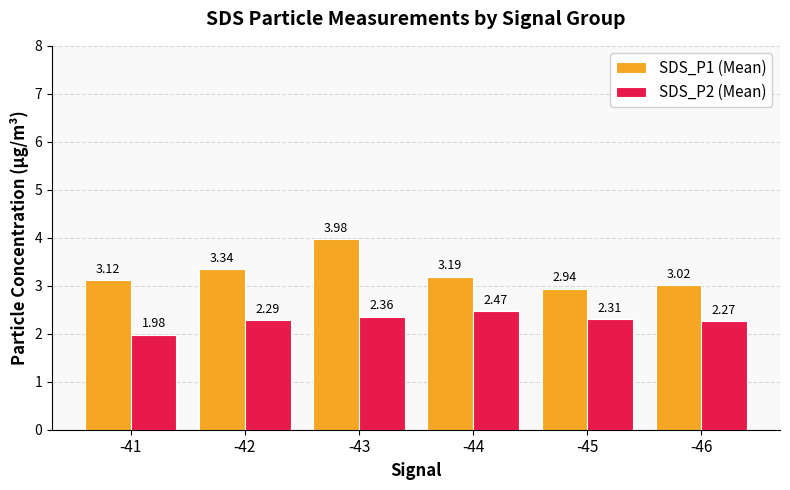

List the series in order of their peak value, highest first.

SDS_P1 (Mean), SDS_P2 (Mean)